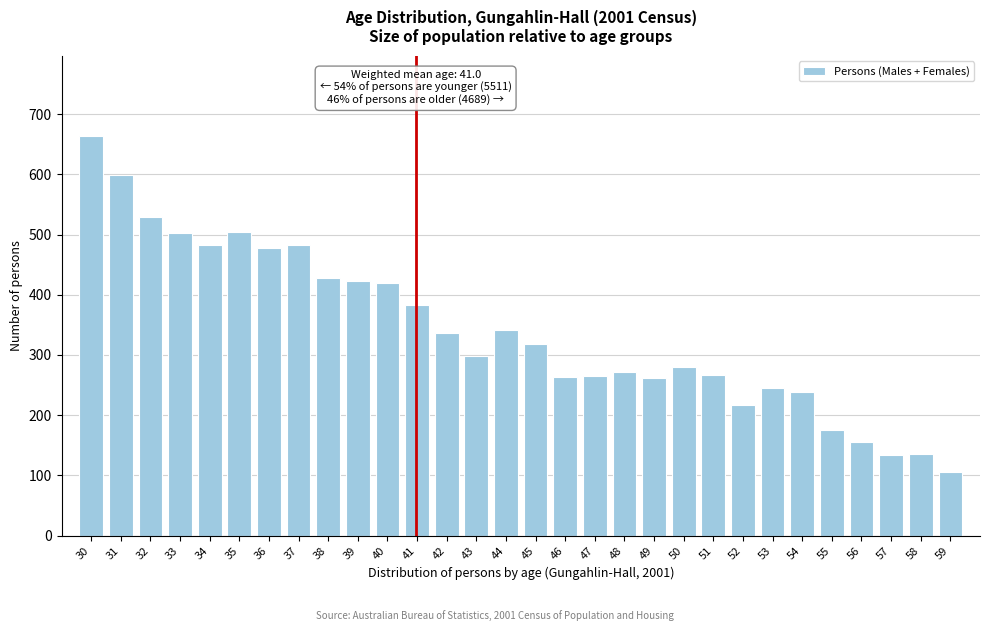

What is the difference between the values at 43 and 58?

163